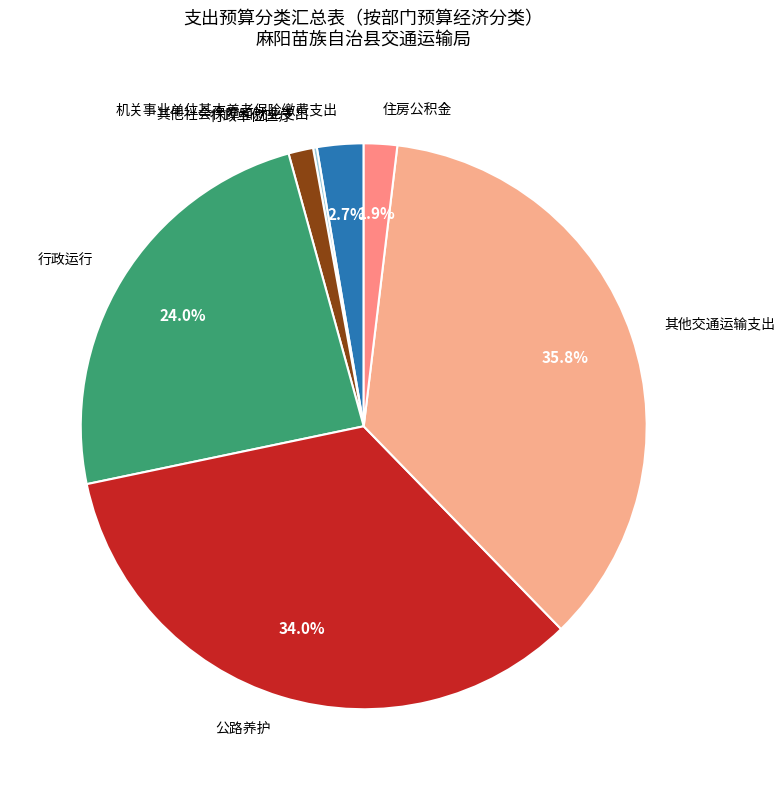

True or false: 住房公积金 accounts for 2% of the total.

True